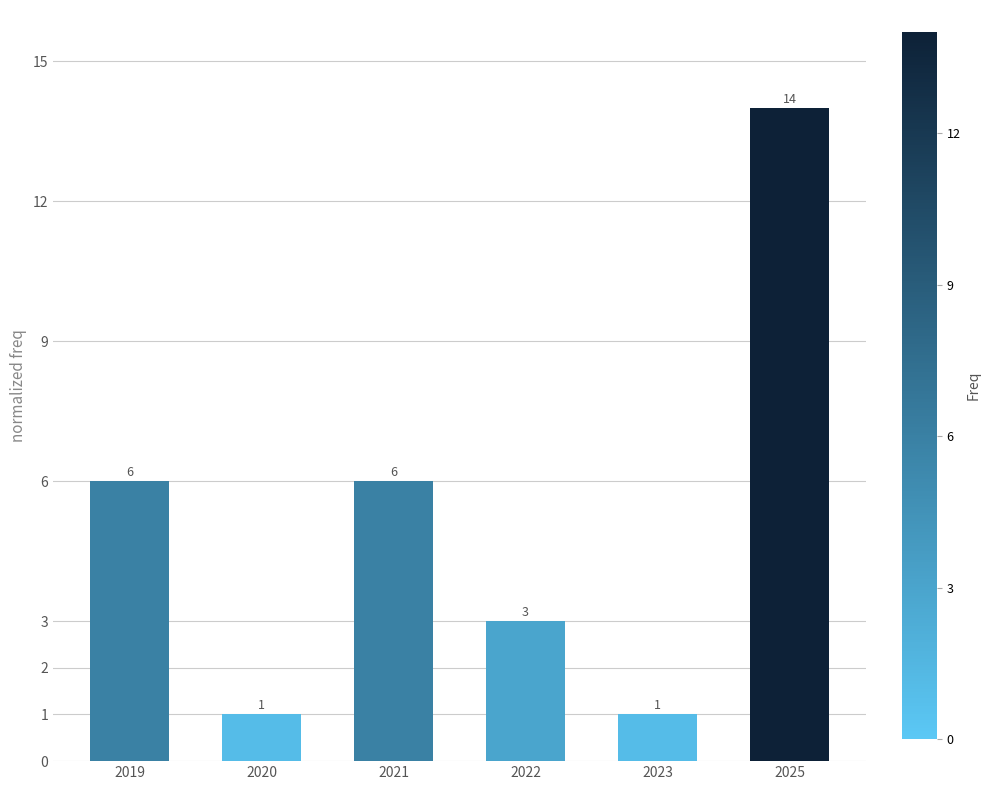

Reading left to right, what are all the values shown in this chart?

6	1	6	3	1	14